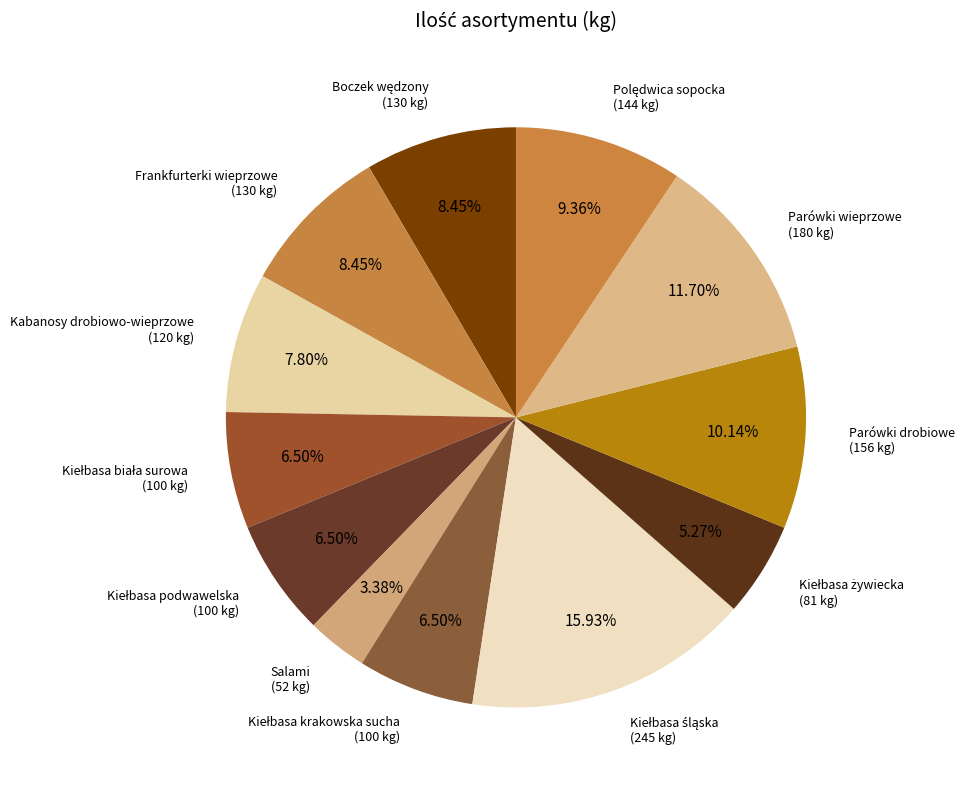

The Frankfurterki wieprzowe slice represents 1% of the pie. True or false?

False